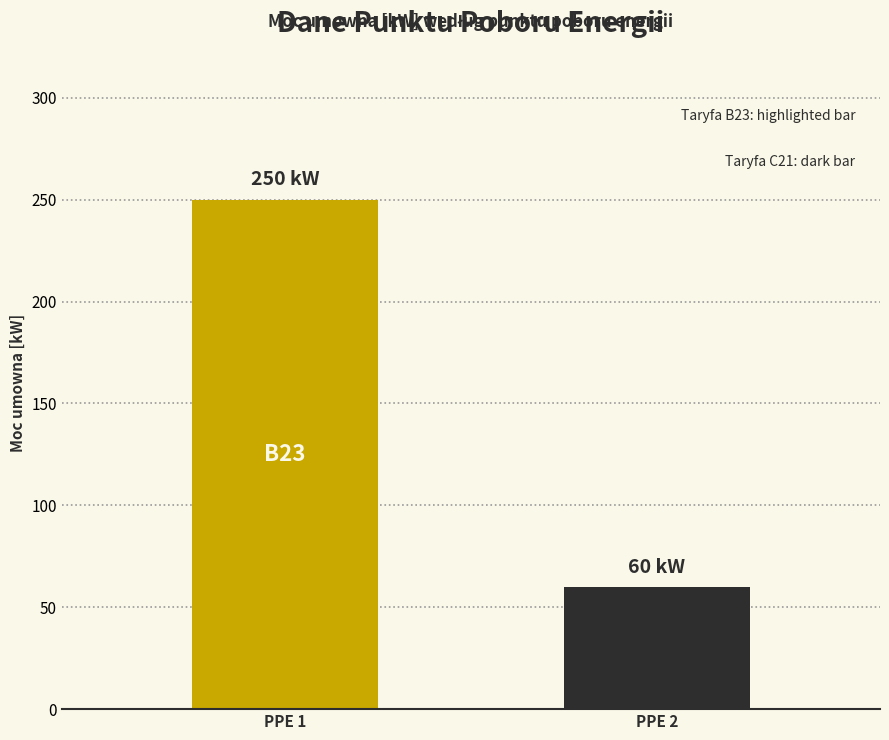

True or false: the data shows 60 at PPE 2.

True